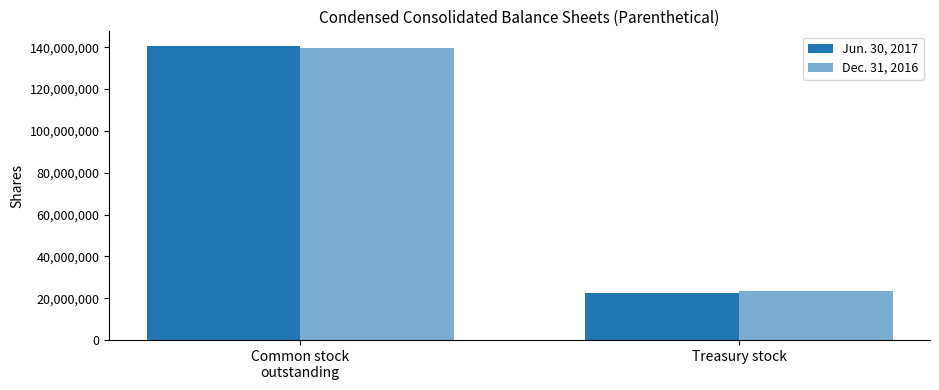

Which series has the largest total across all categories?

Jun. 30, 2017